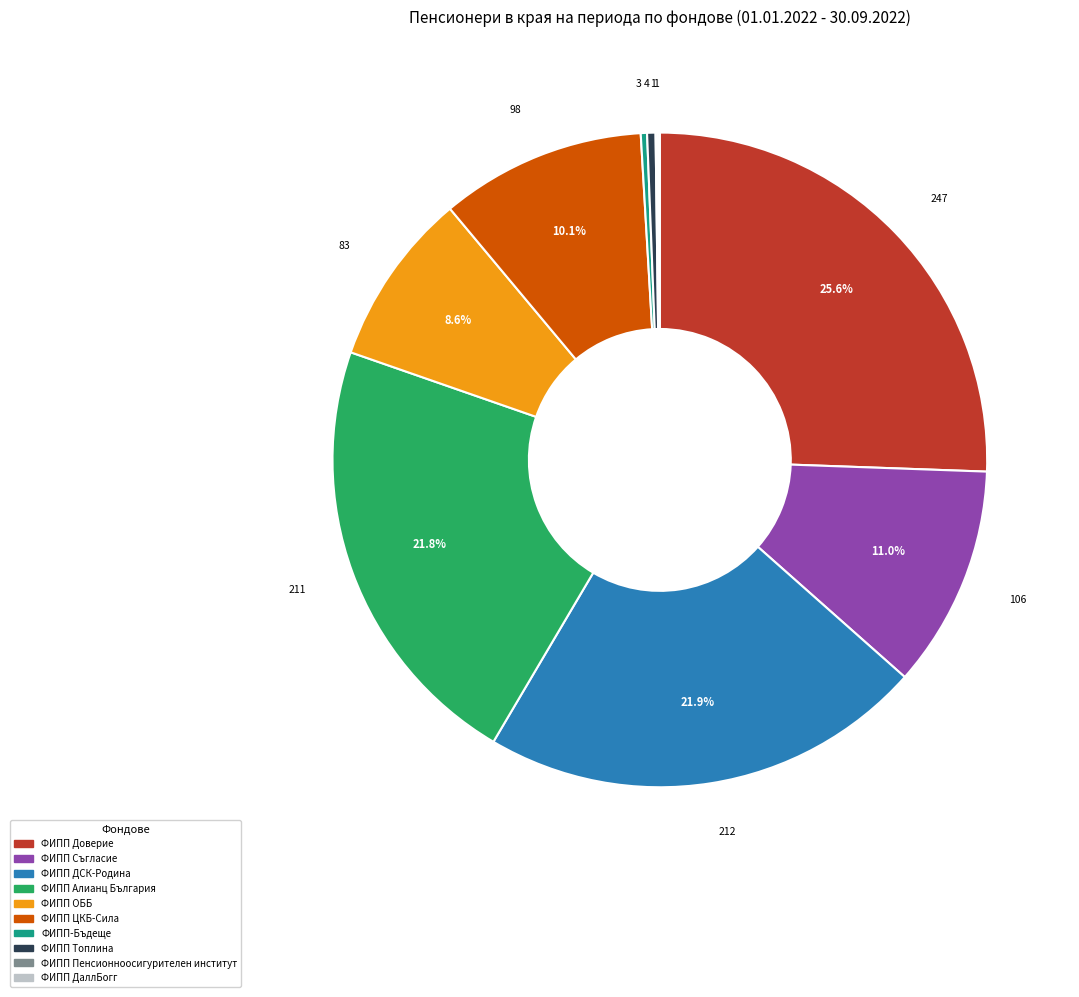

Between ФИПП Алианц България and ФИПП Топлина, which is larger?

ФИПП Алианц България